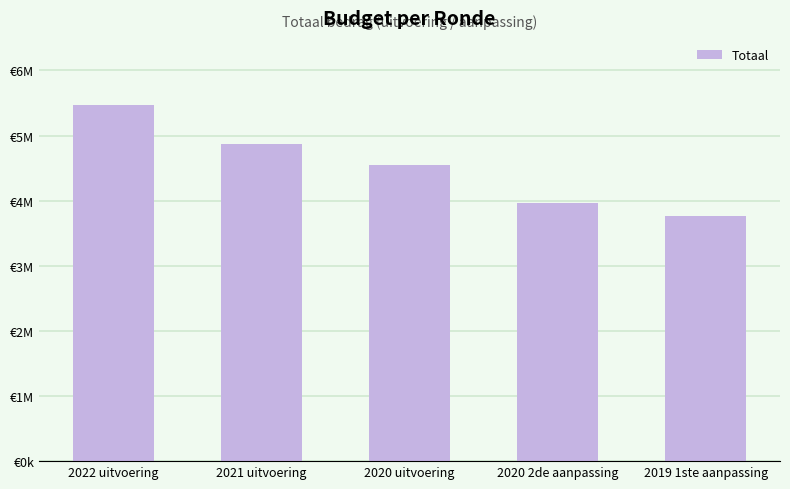

What is the value of the 5th bar from the left?

3758147